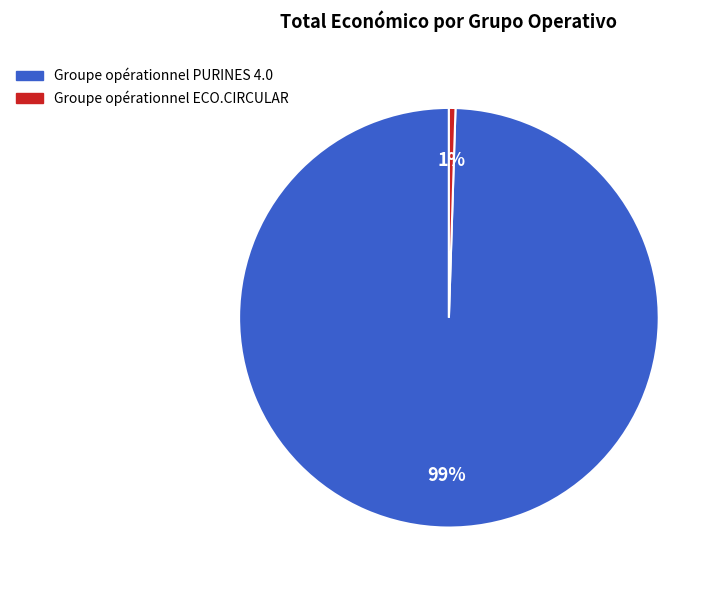

What is the majority slice?

Groupe opérationnel PURINES 4.0